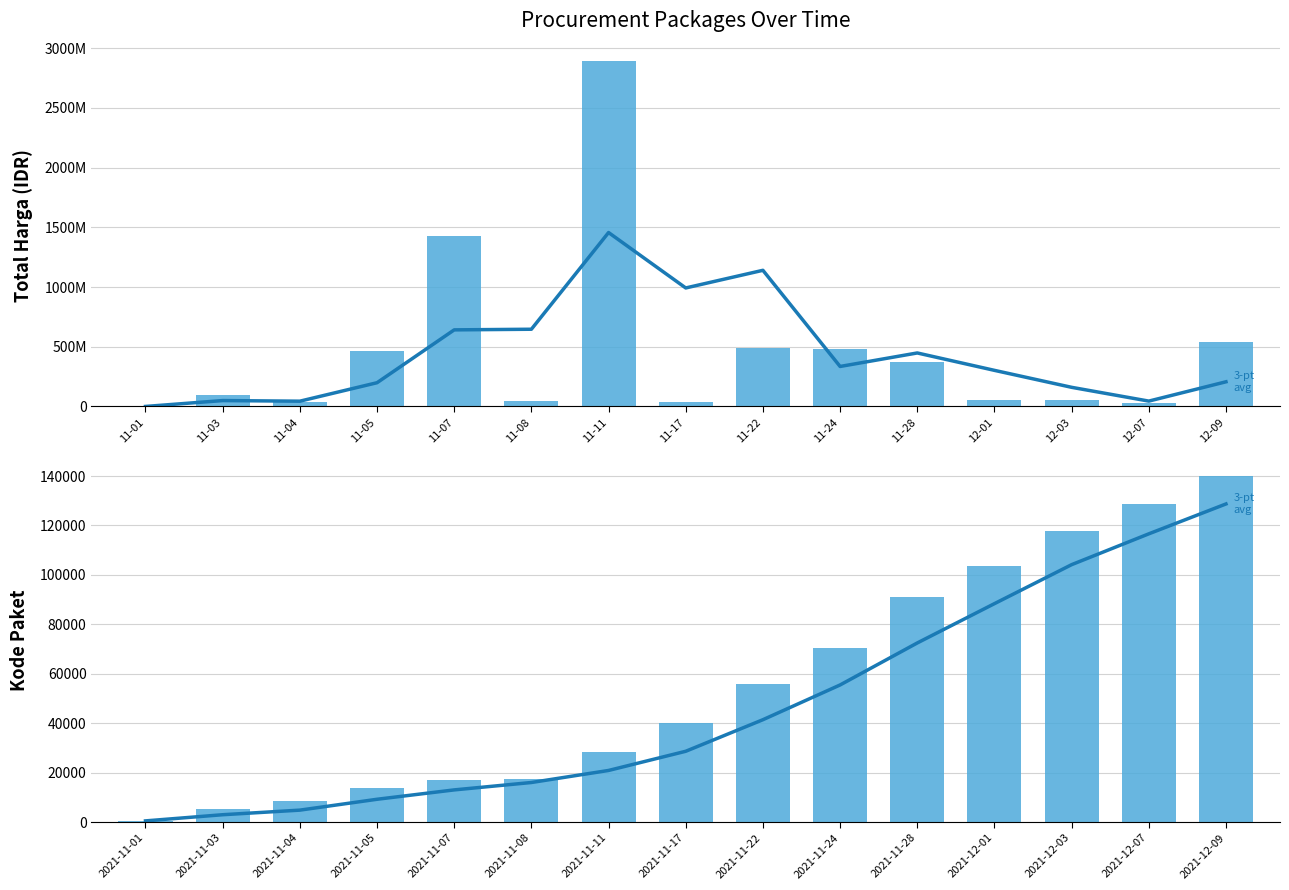

Rank the series at 11-17 from lowest to highest value.

Kode Paket (avg), Kode Paket, Total Harga, Total Harga (avg)